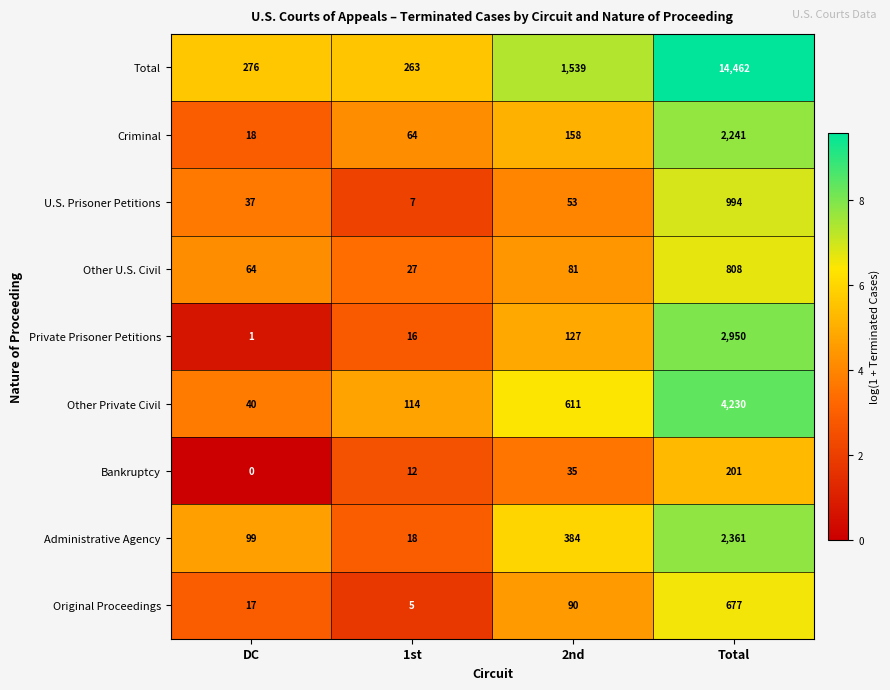

What is the difference between the highest and lowest values at 1st?

258